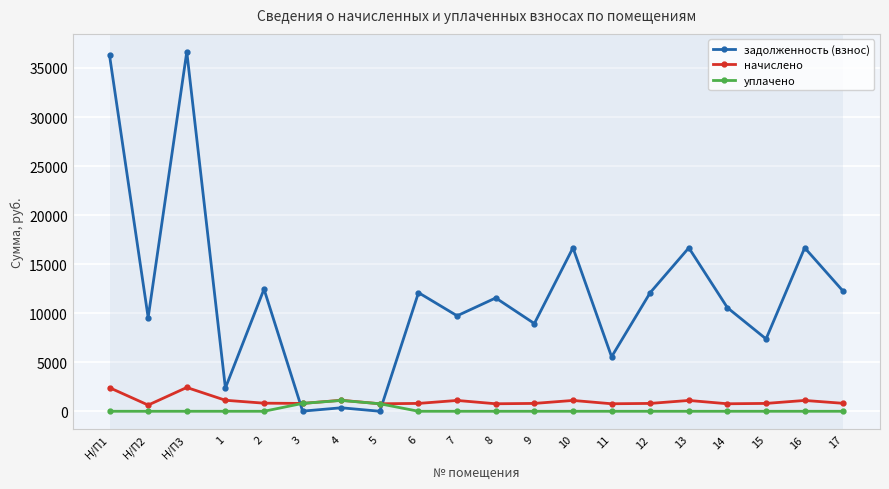

What is the sum of all уплачено values?

2674.0